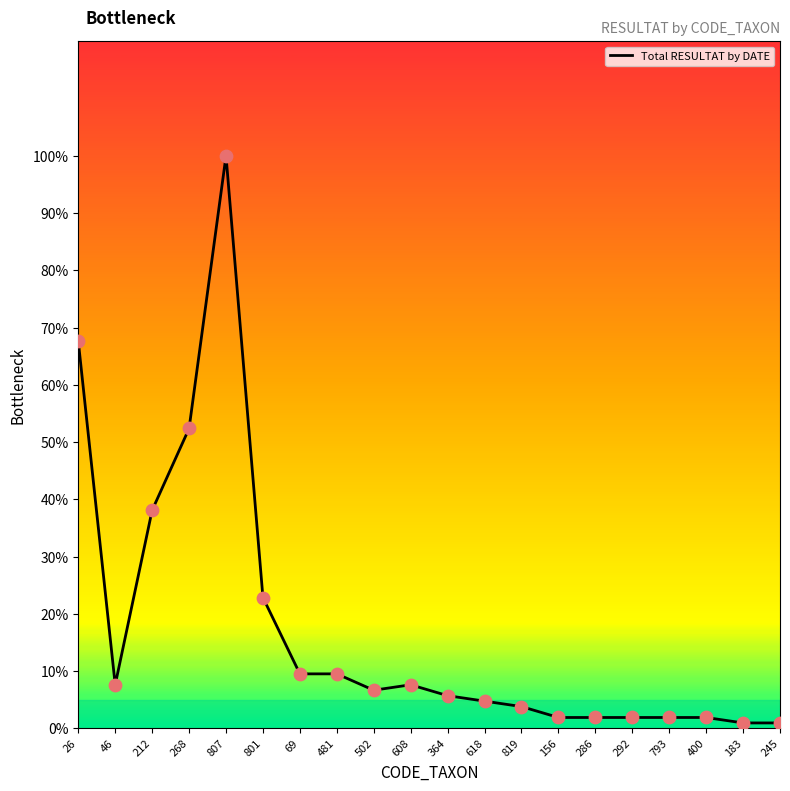

What is the ratio of the value at 793 to the value at 481?

0.2